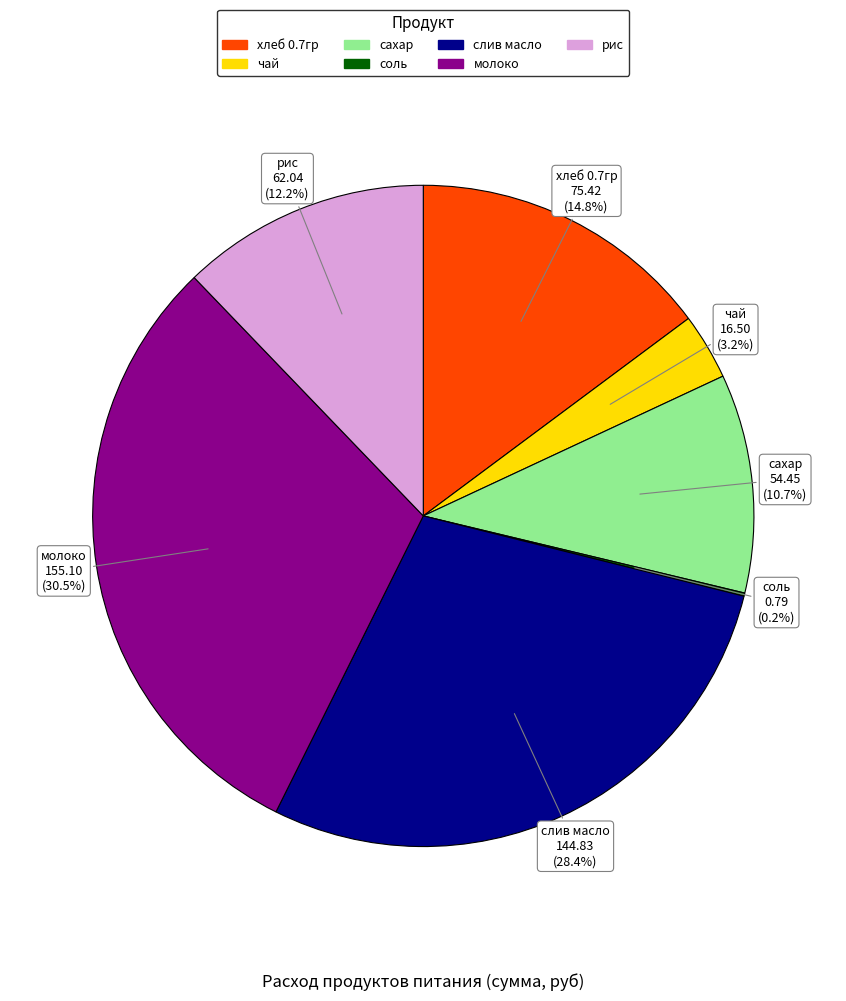

To the nearest percent, what is the combined percentage of молоко and сахар?

41%